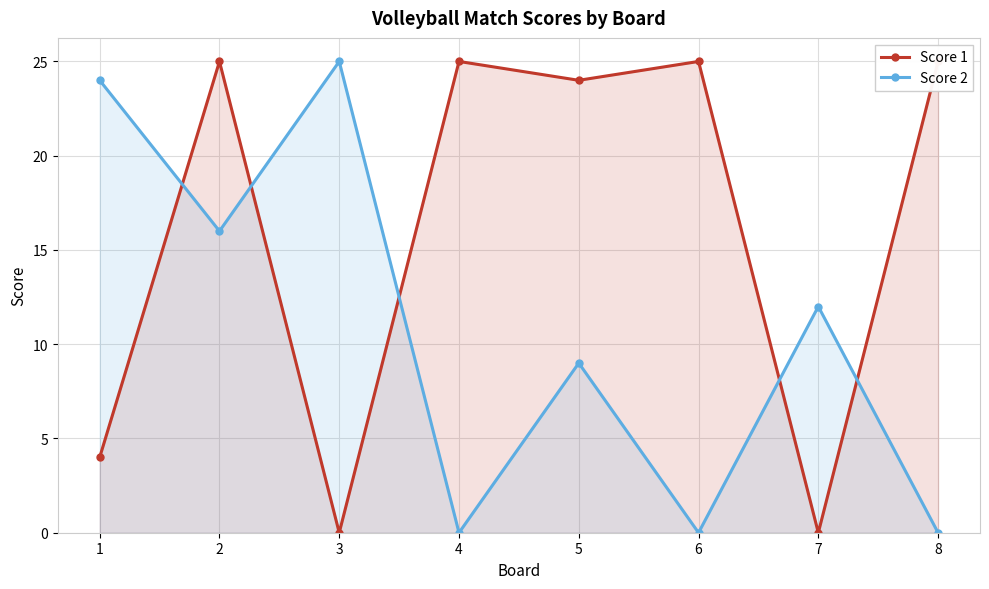

At which category is the sum across all series the highest?

2